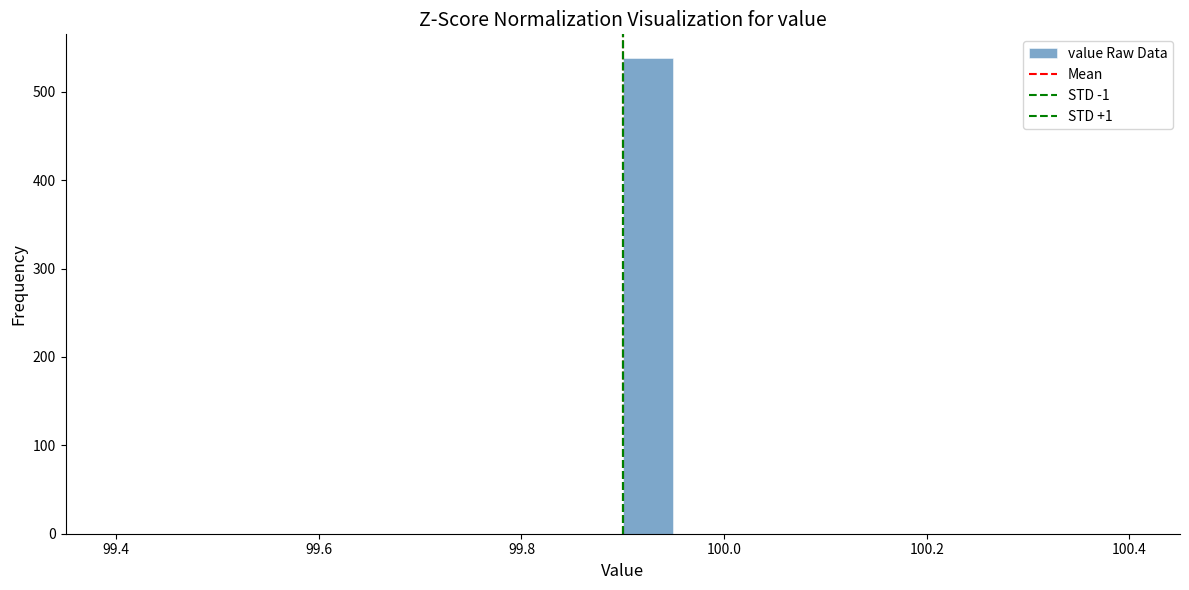

Read against the x-axis, roughly where is the centre of the tallest bar?

99.92